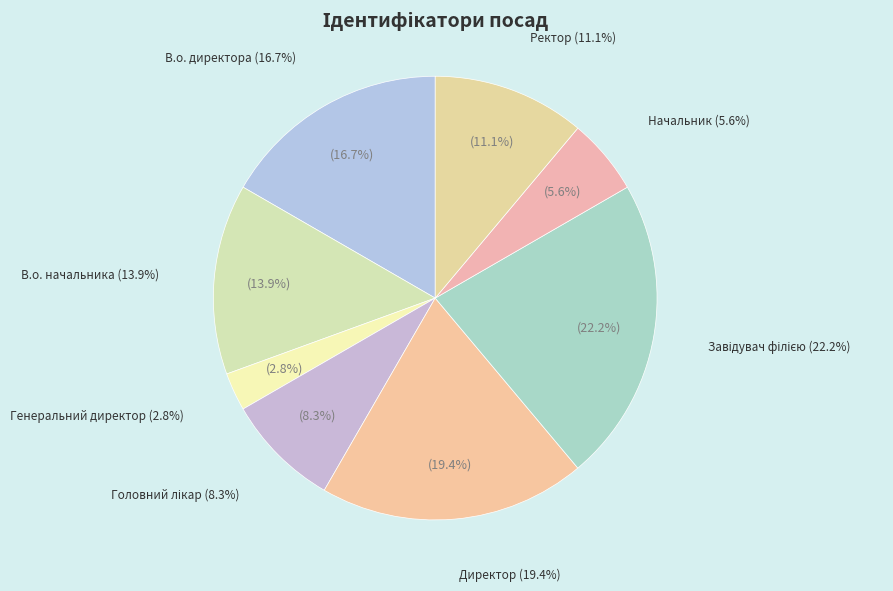

Is it true that Генеральний директор is 3% of the pie?

True